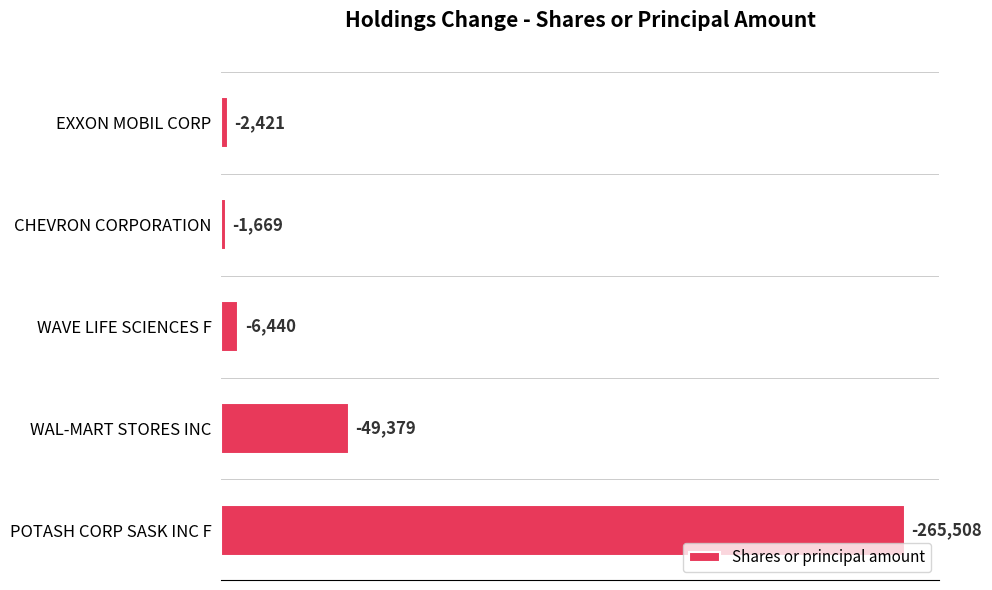

Are the bars horizontal?

Yes